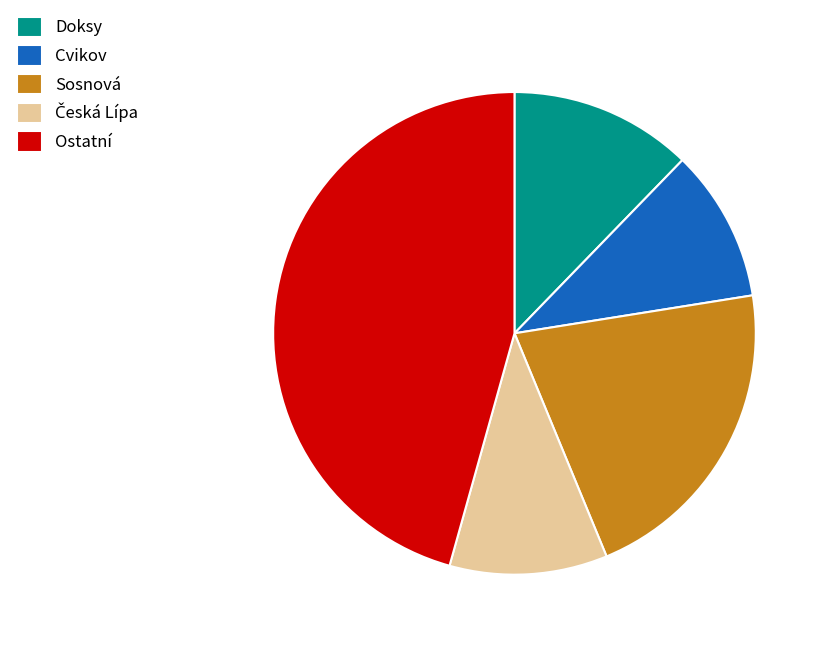

What is the ratio of the value at Doksy to the value at Cvikov?

1.2